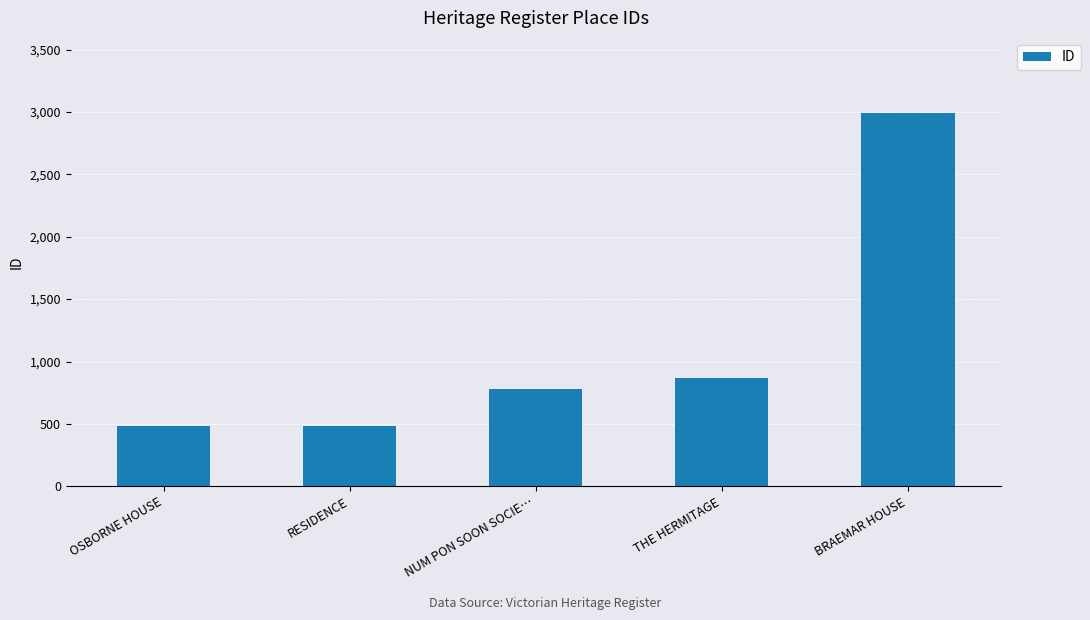

At which category does the chart reach its peak across all series?

BRAEMAR HOUSE